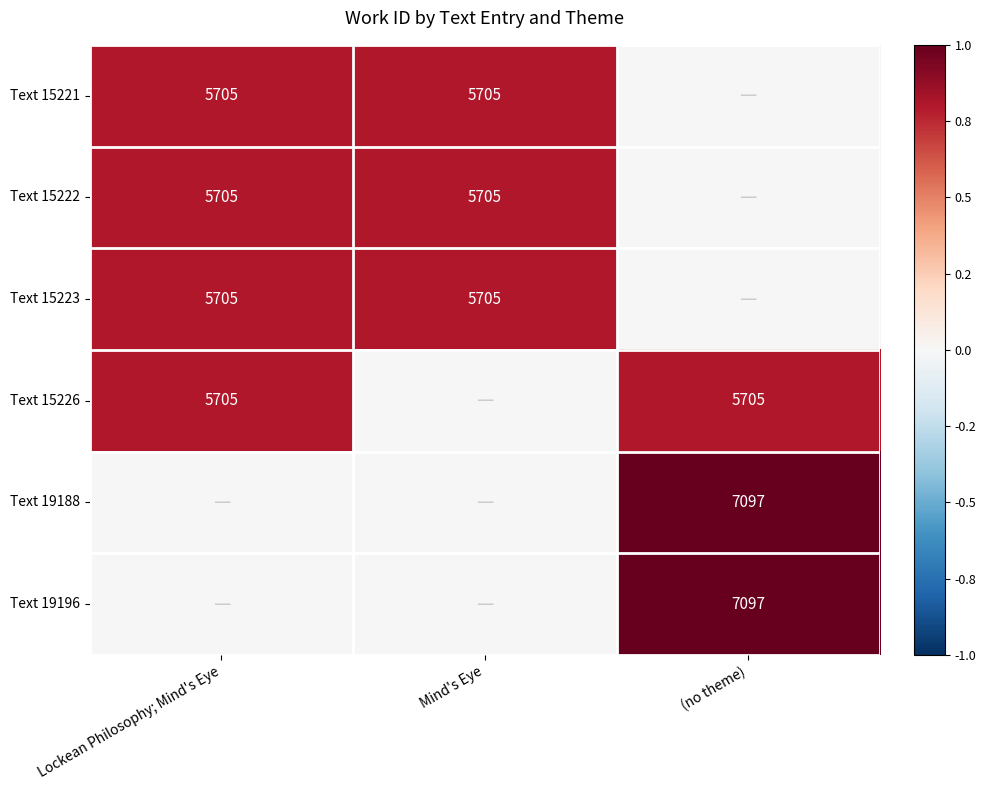

What is the sum of the Text 15226 values at (no theme) and Lockean Philosophy; Mind's Eye?

11410